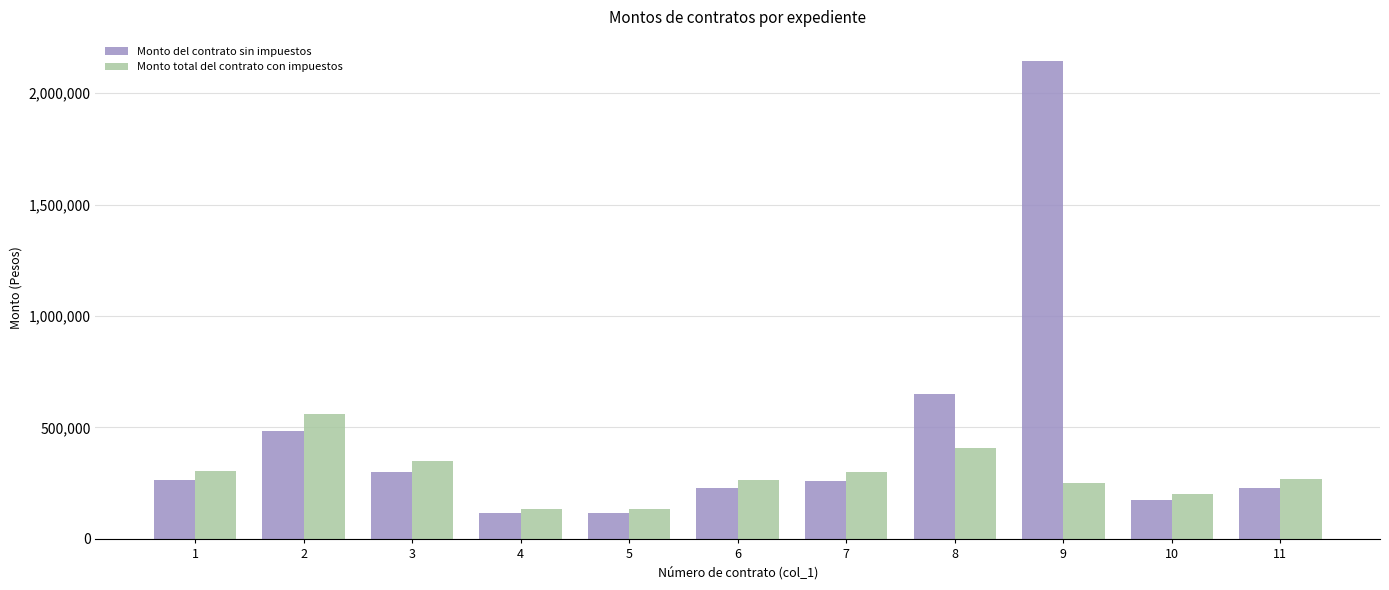

What is the difference between the maximum and minimum values in the Monto del contrato sin impuestos series?

2031799.1